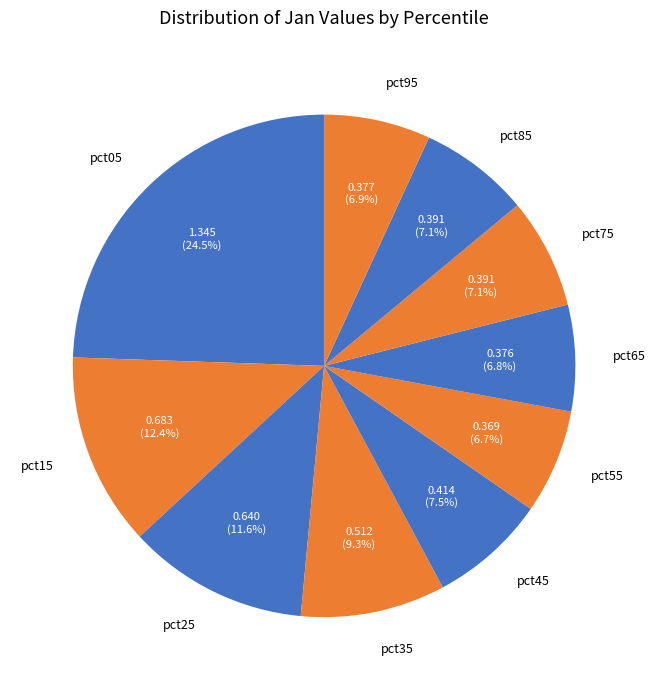

What percentage is NOT represented by pct35?

90.7%